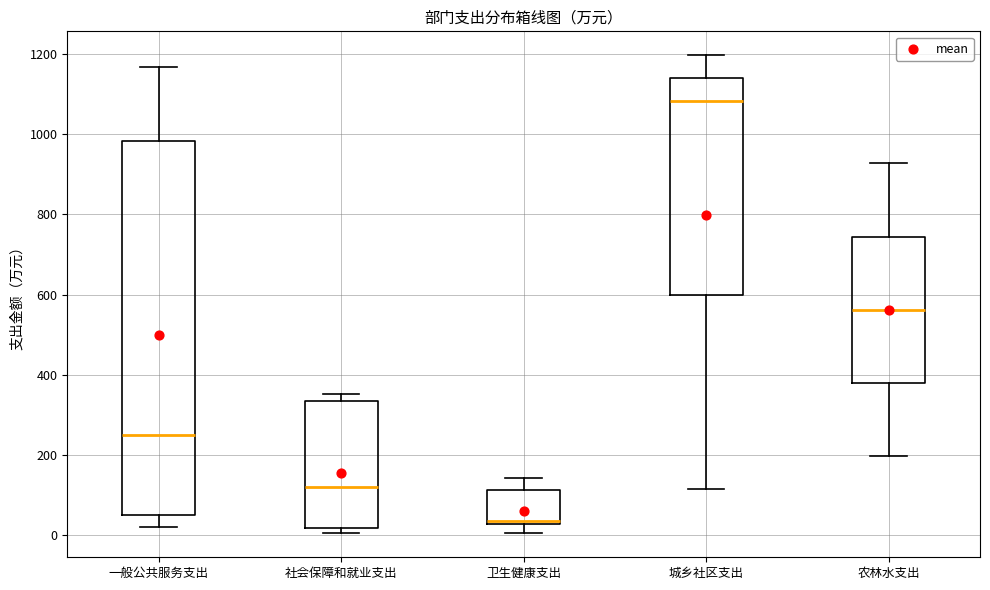

Which box has the highest median line?

城乡社区支出